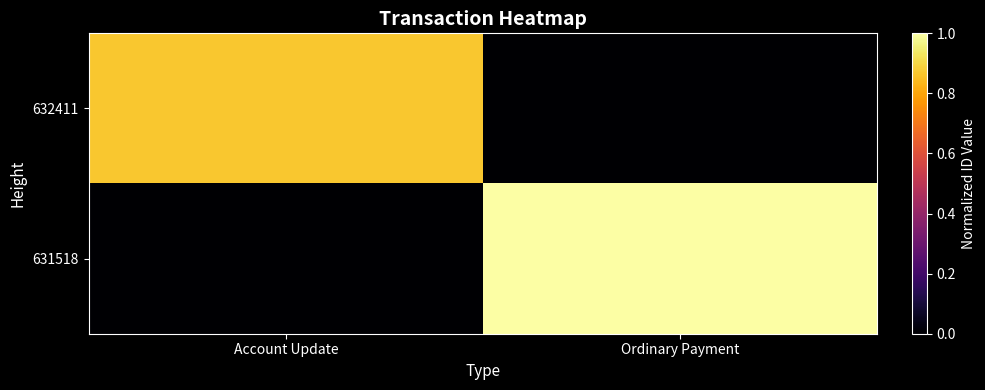

Which series has the largest total across all categories?

631518